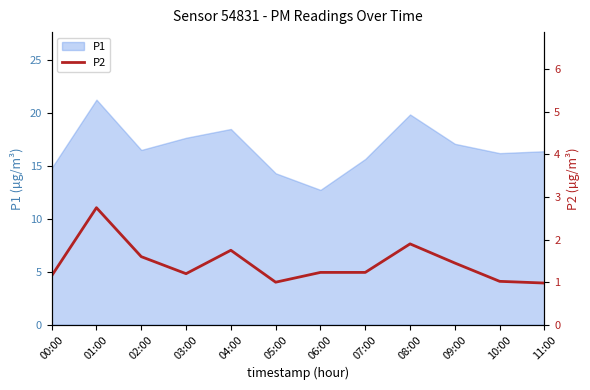

What is the difference between the maximum and minimum values?

1.8